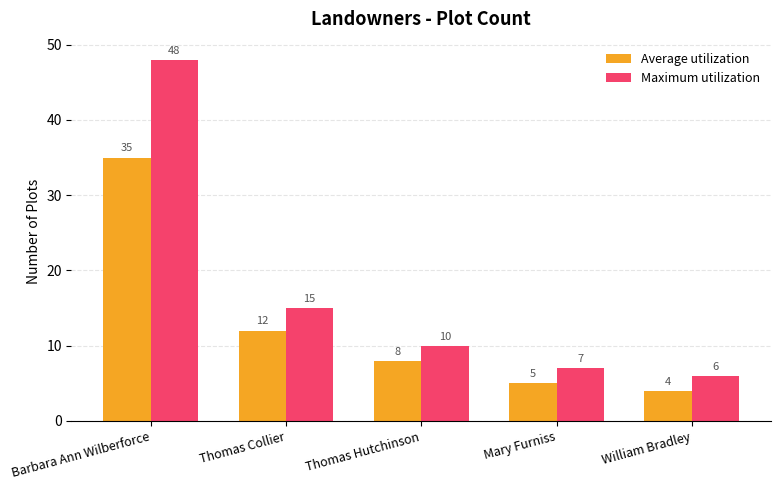

At which category is the sum across all series the highest?

Barbara Ann Wilberforce